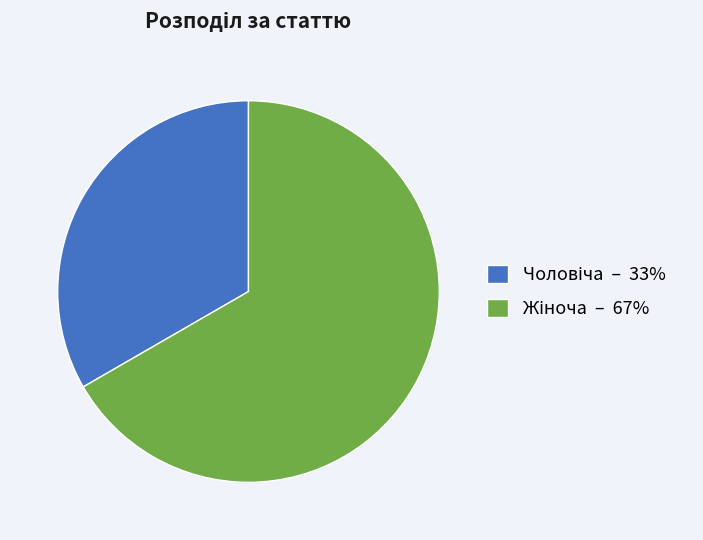

Is there a majority slice in this chart?

Yes